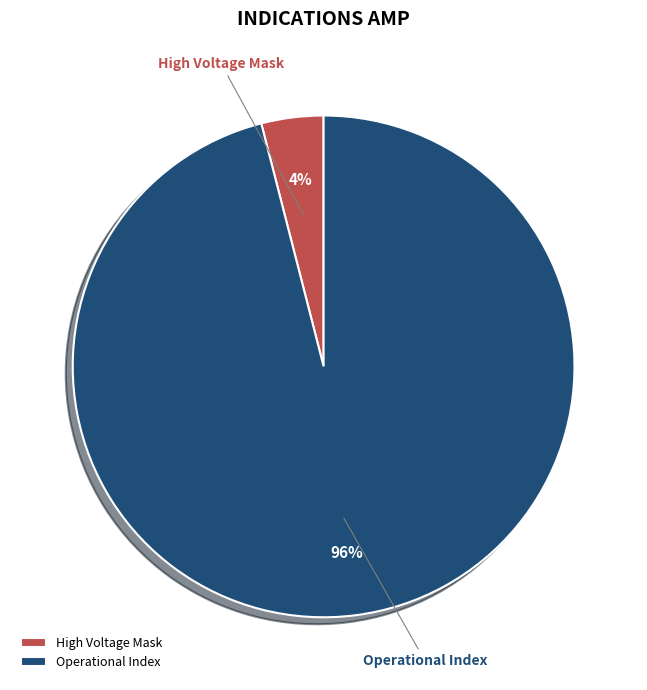

Is it true that Operational Index is 96% of the pie?

True